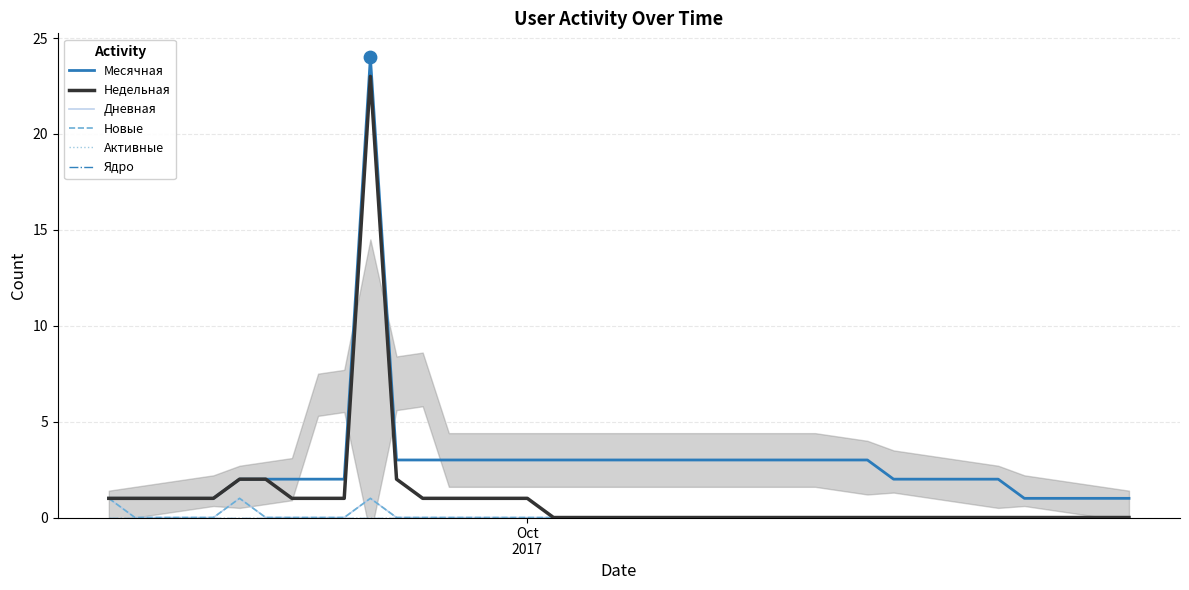

Which series has the widest spread of Y values?

Месячная